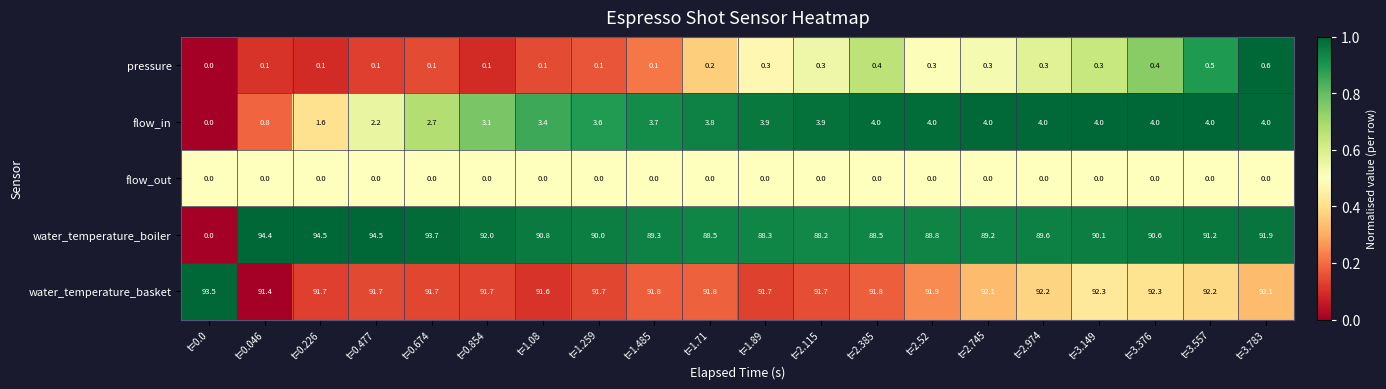

Which category has the lowest value in the pressure series?

t=0.0